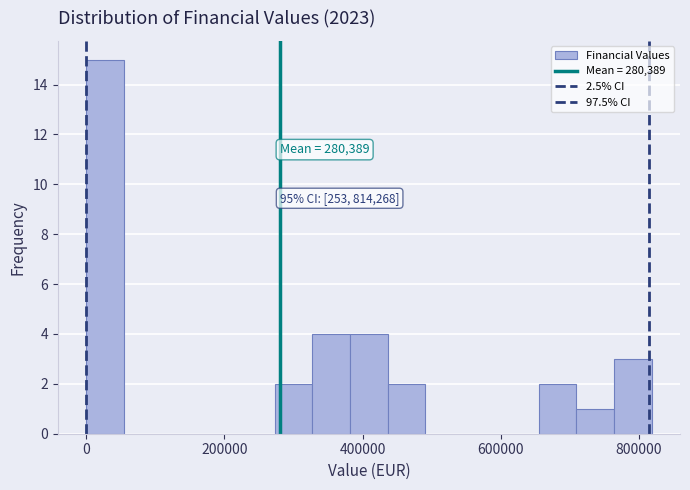

Read against the x-axis, roughly where is the centre of the tallest bar?

20000